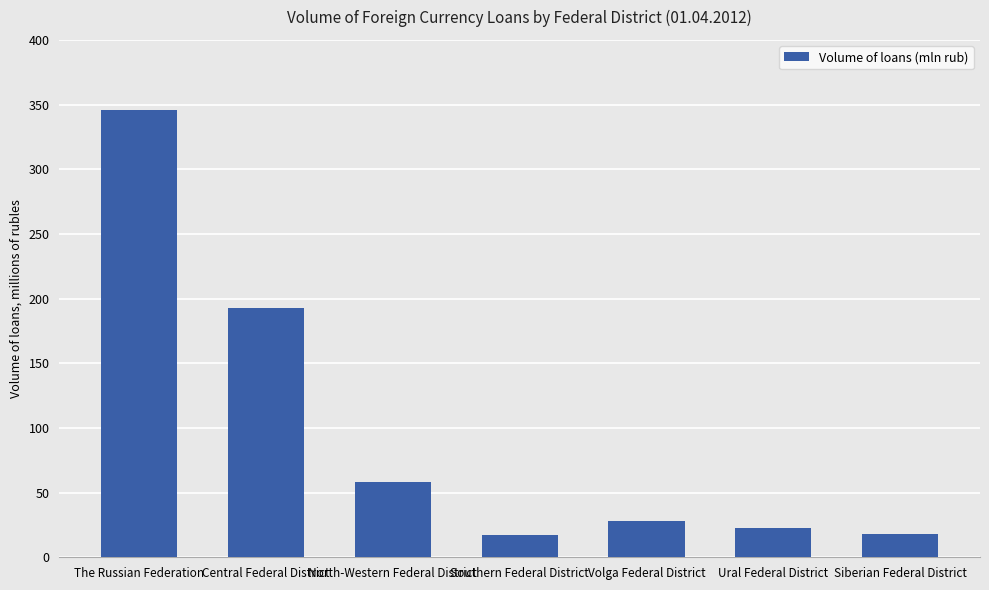

Count the number of categories in the chart.

7